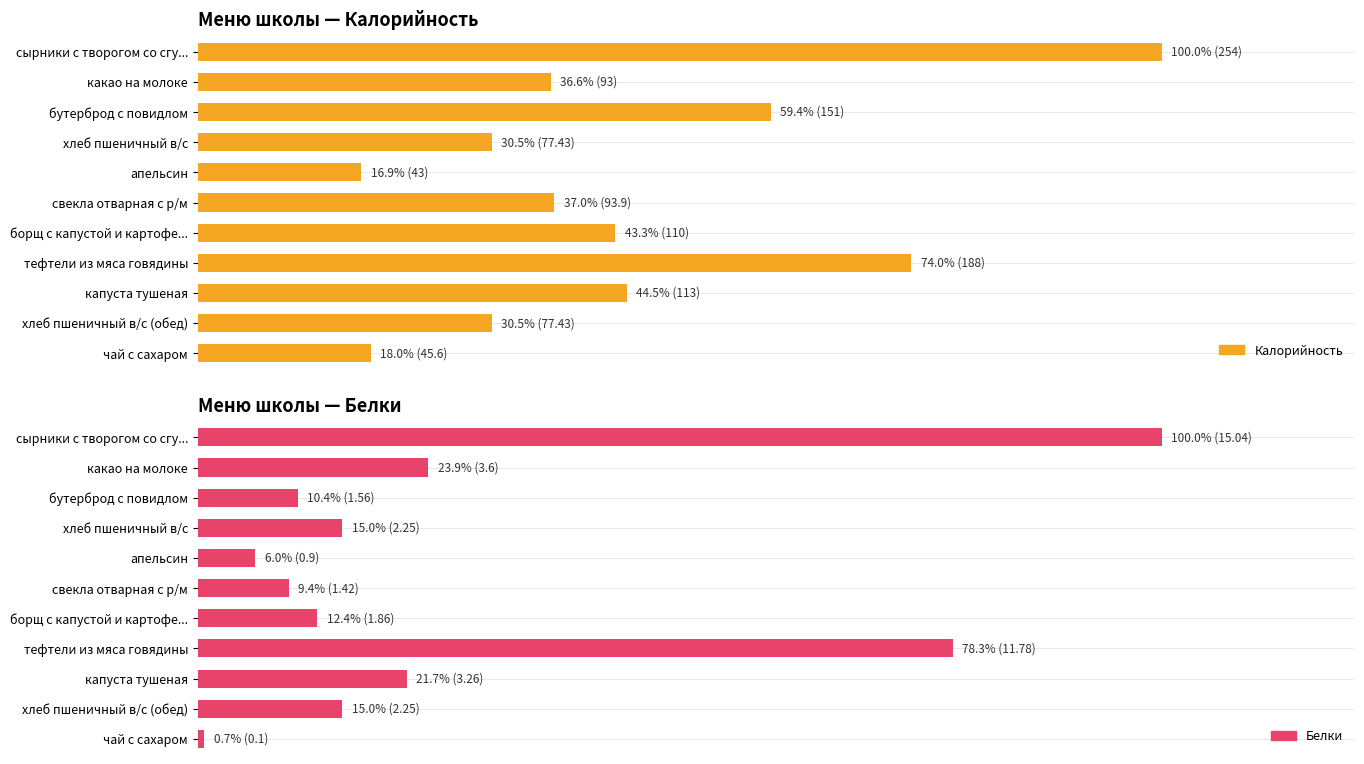

Is the value of Калорийность at сырники с творогом со сгу... greater than the value of Белки at капуста тушеная?

Yes